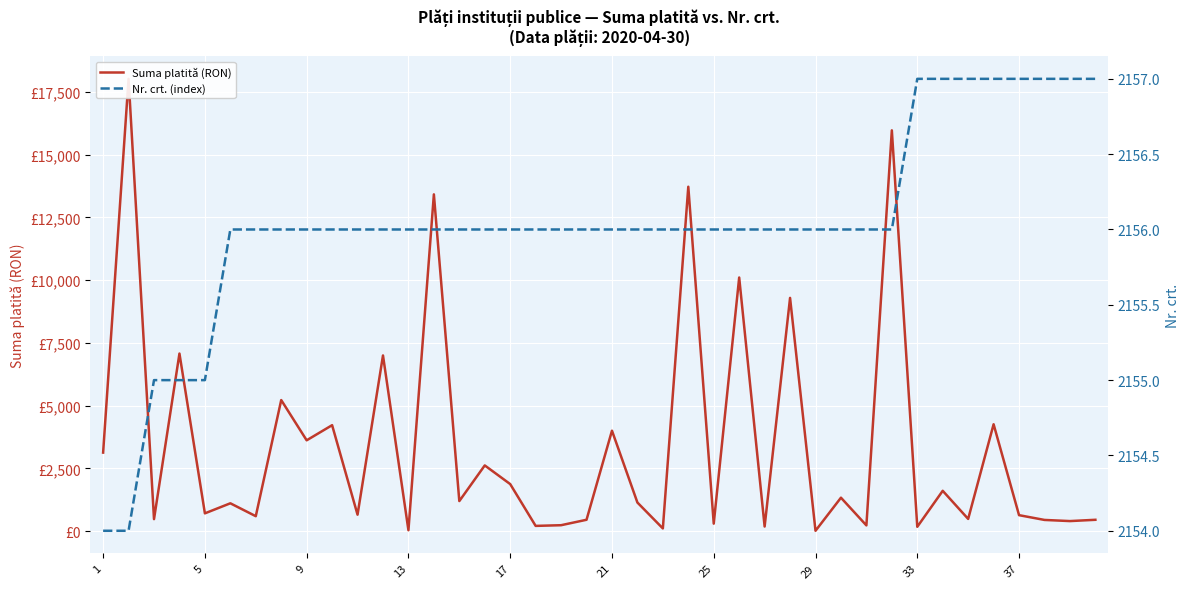

What is the difference between the maximum and second lowest values in the Nr. crt. (index) series?

3.0